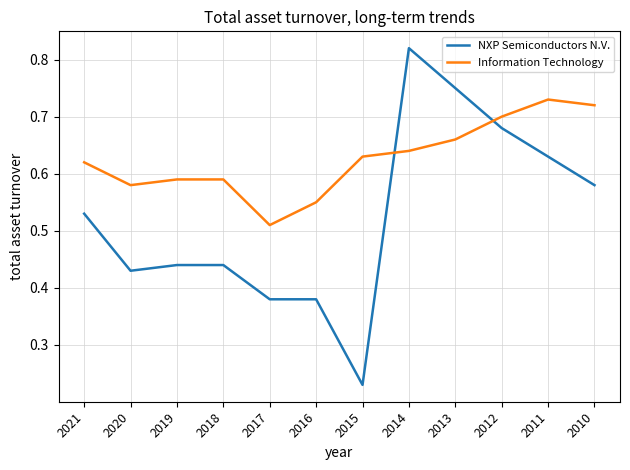

Which category has the highest value across all series?

2014